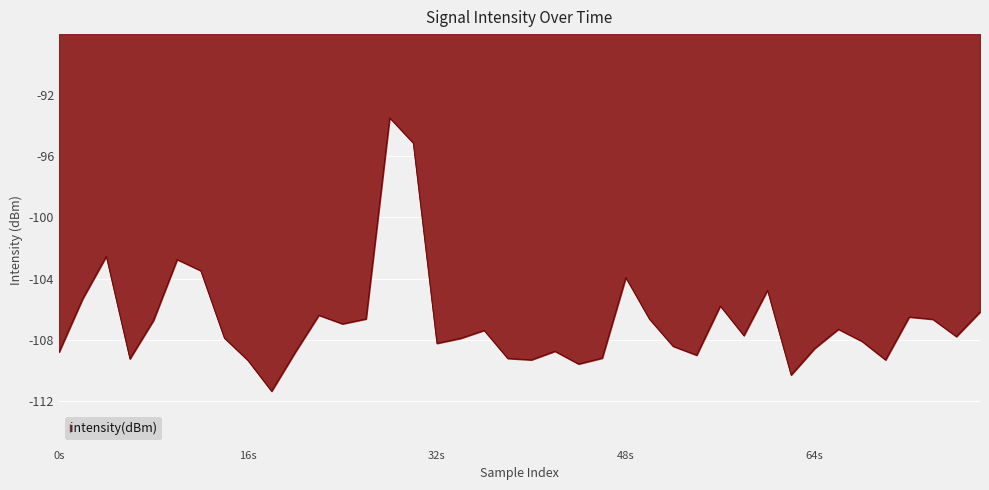

Count the number of categories in the chart.

40